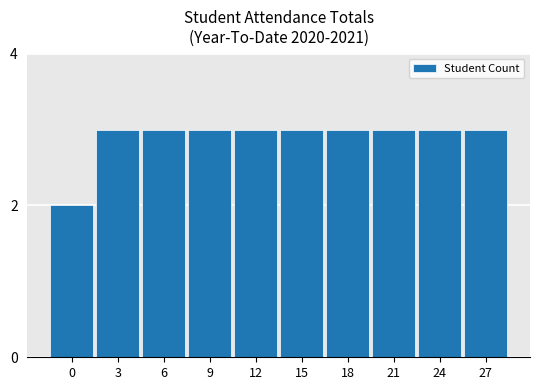

Reading right to left, transcribe all the data shown in this chart.

27=3	24=3	21=3	18=3	15=3	12=3	9=3	6=3	3=3	0=2